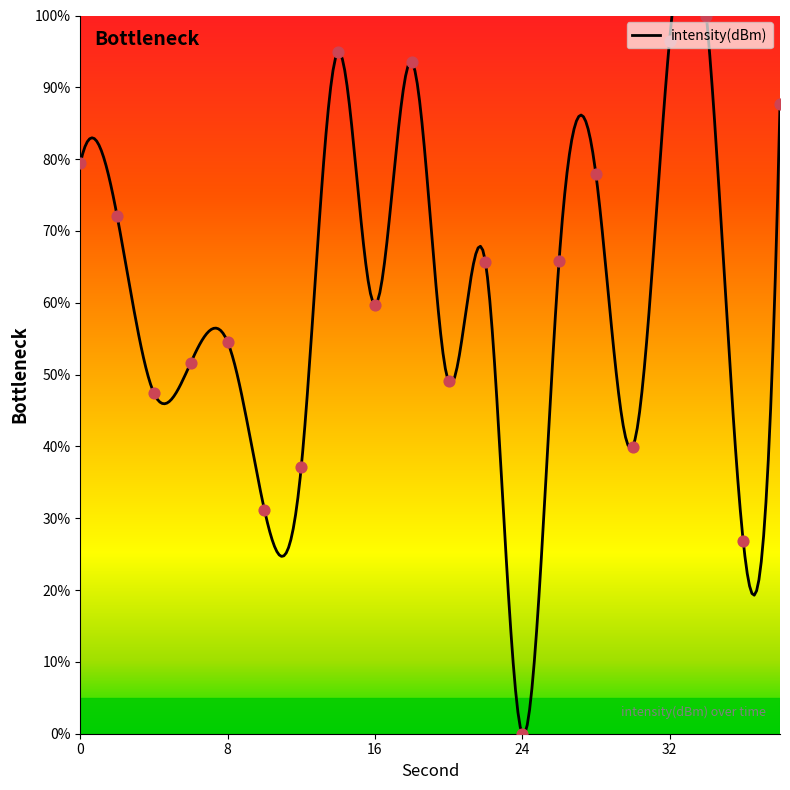

Between 20 and 26, which is larger?

26